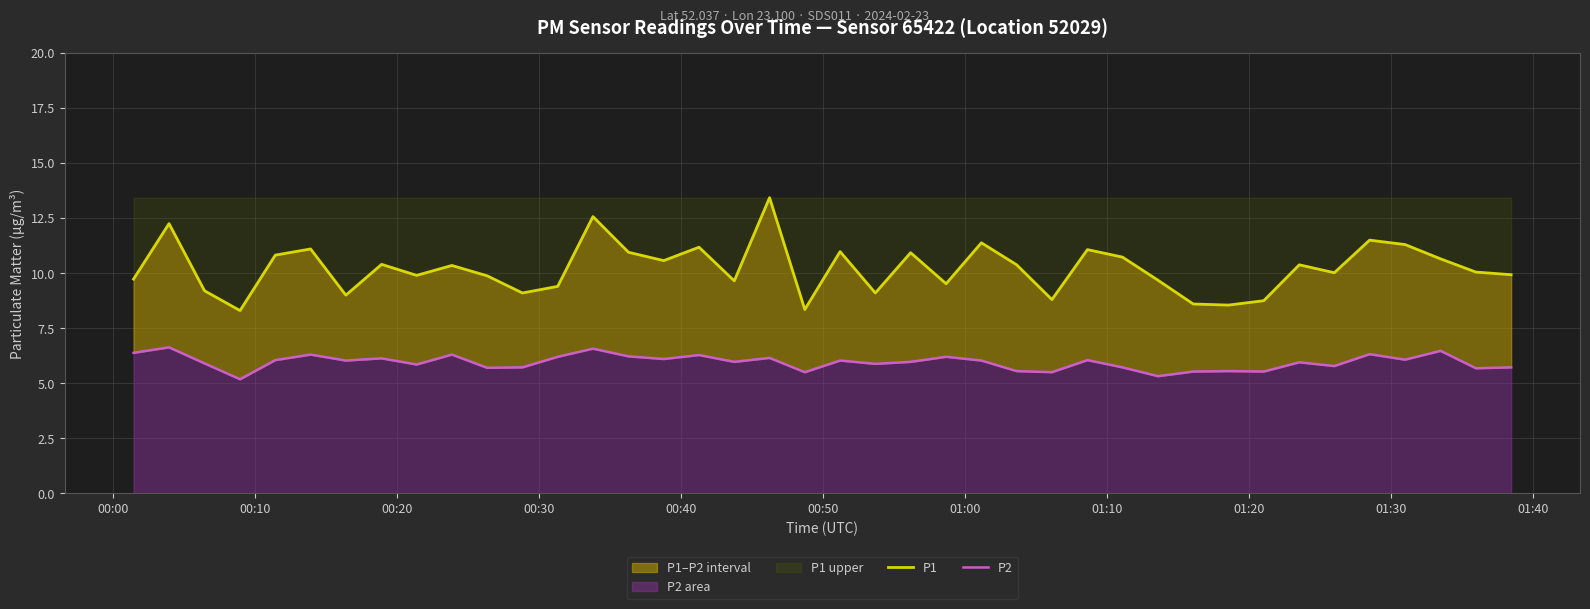

How many interior local valleys does the P1 series have?

12